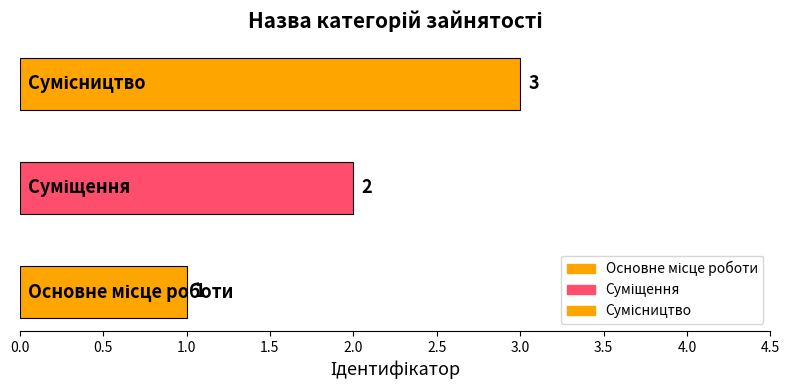

Between Сумісництво and Суміщення, which is larger?

Сумісництво